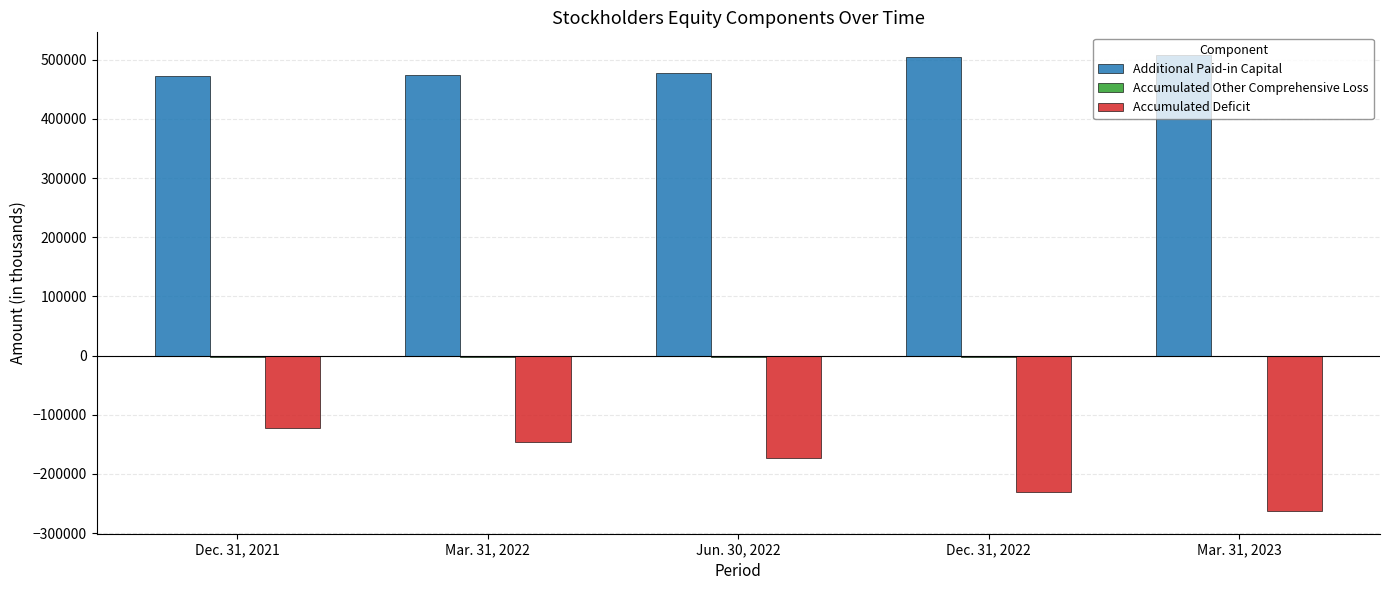

What is the total value across all series at Mar. 31, 2022?

325870